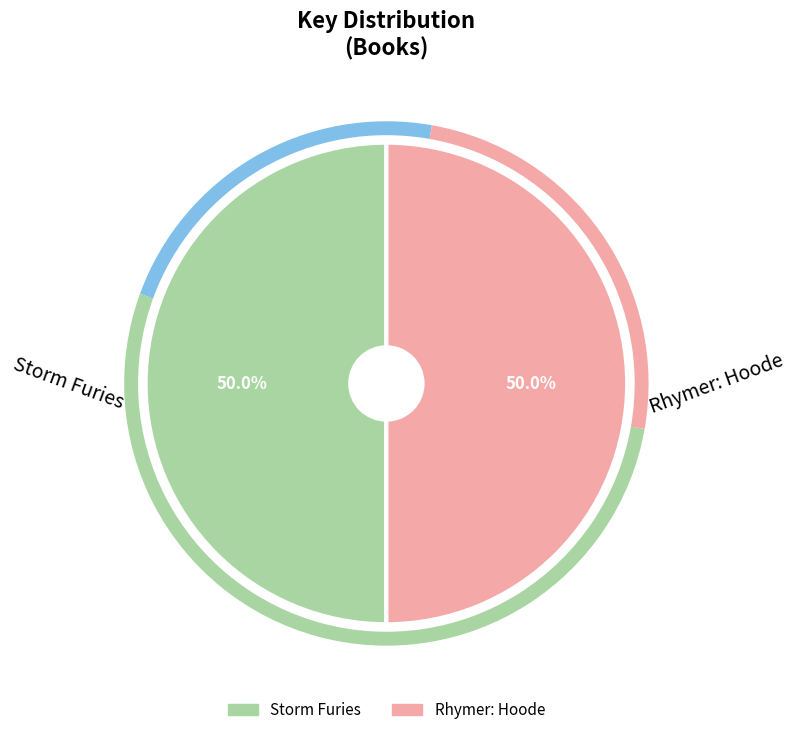

What is the ratio of the value at Rhymer: Hoode to the value at Storm Furies?

1.0